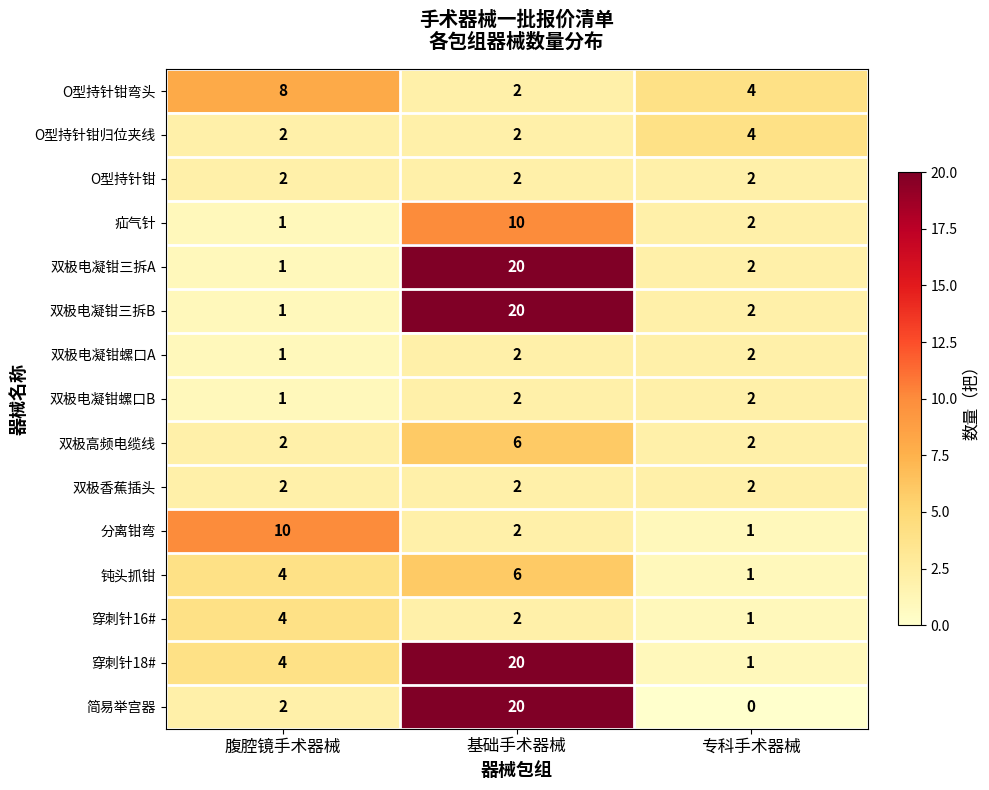

What is the average value of the 简易举宫器 series?

7